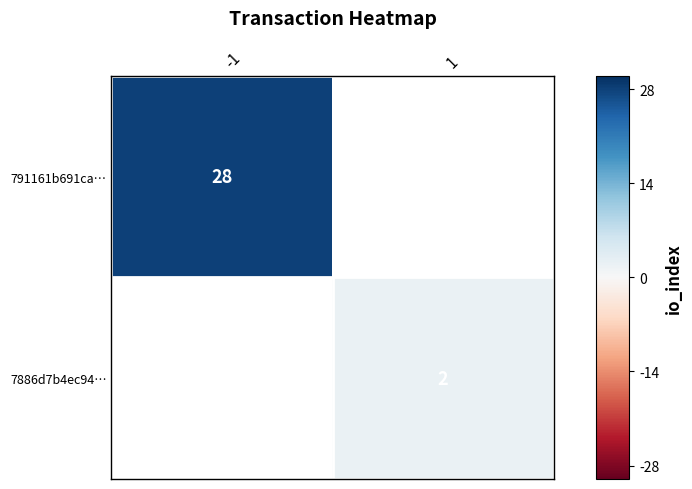

The 791161b691ca… series shows 28 at -1. True or false?

True